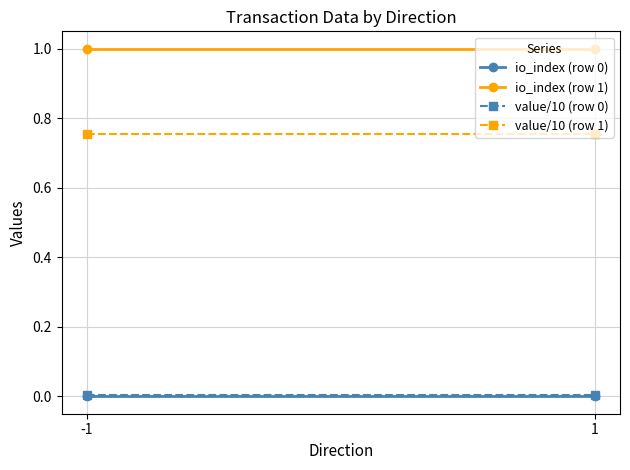

Is this an area chart (filled region under the line)?

No